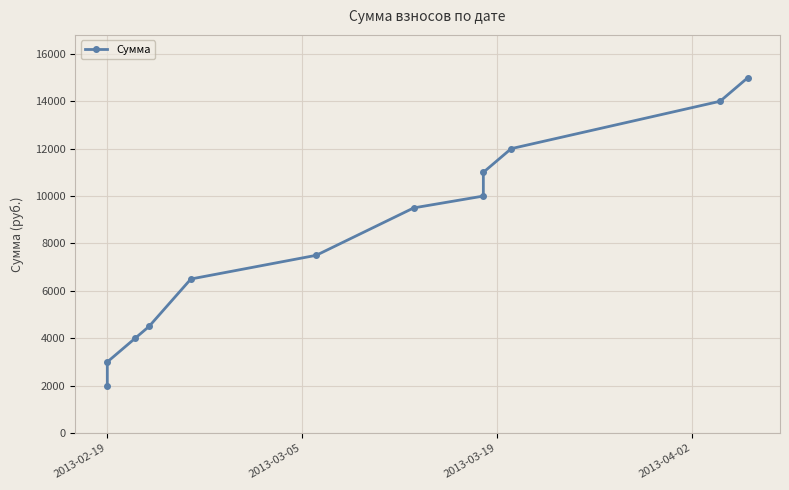

What position from the right is 2013-02-19?

12